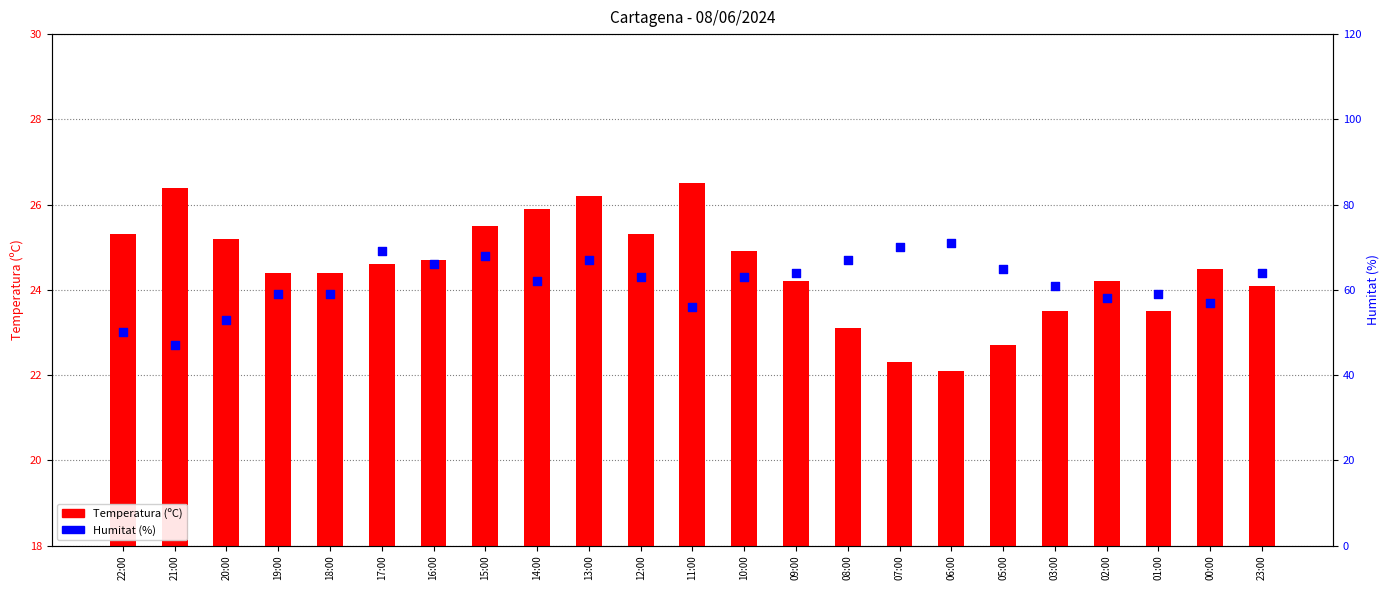

At which category is the sum across all series the highest?

17:00